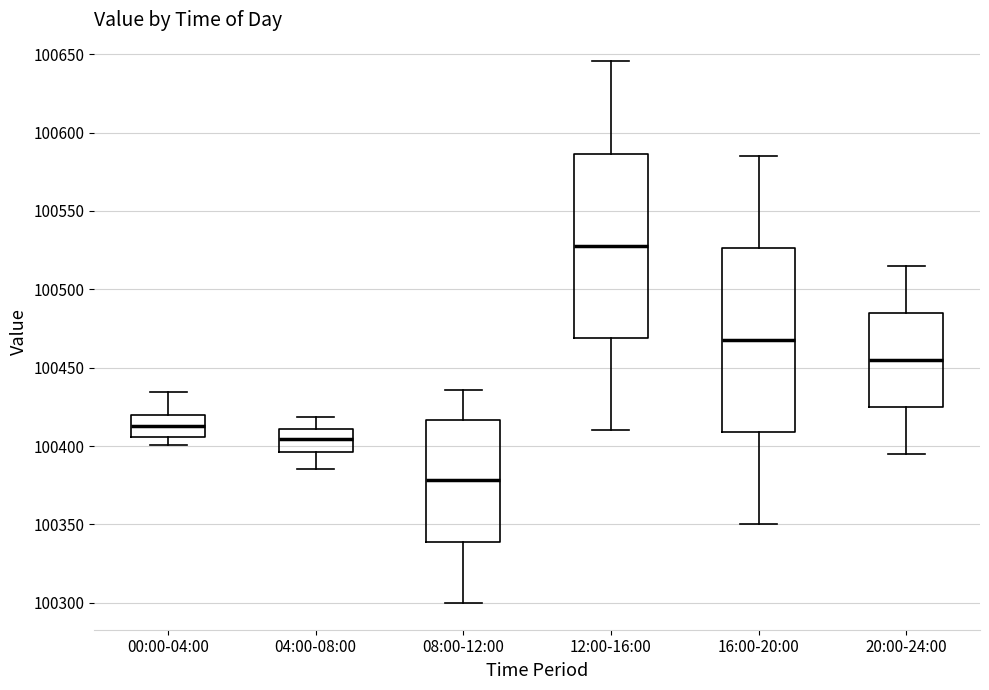

Which box has the highest median line?

12:00-16:00